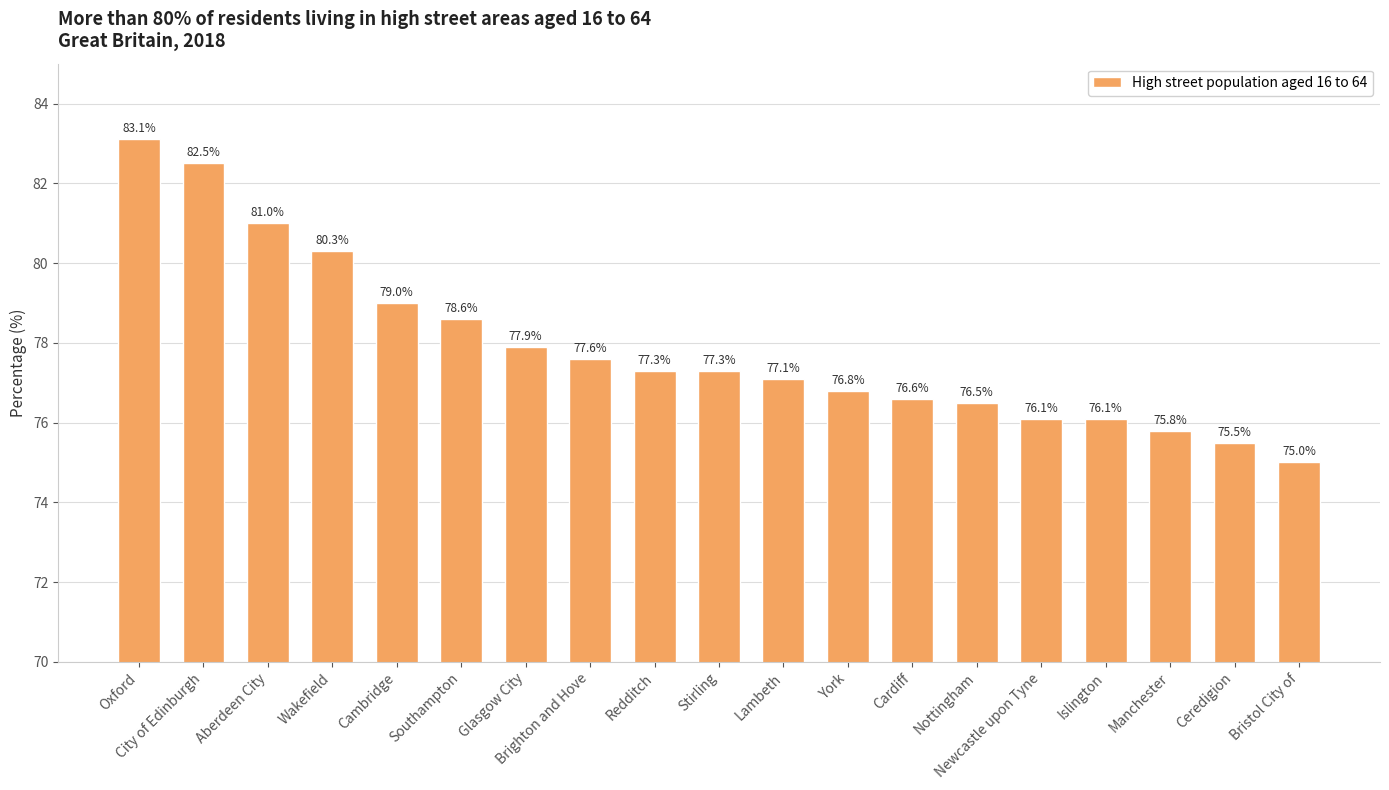

Does the chart contain any negative values?

No